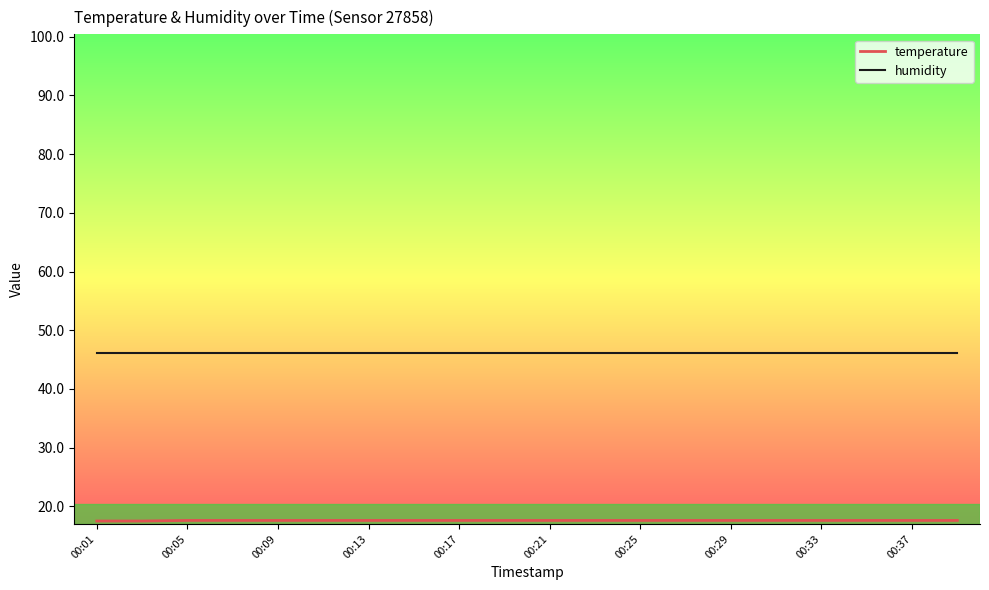

What is the greatest value displayed?

46.2